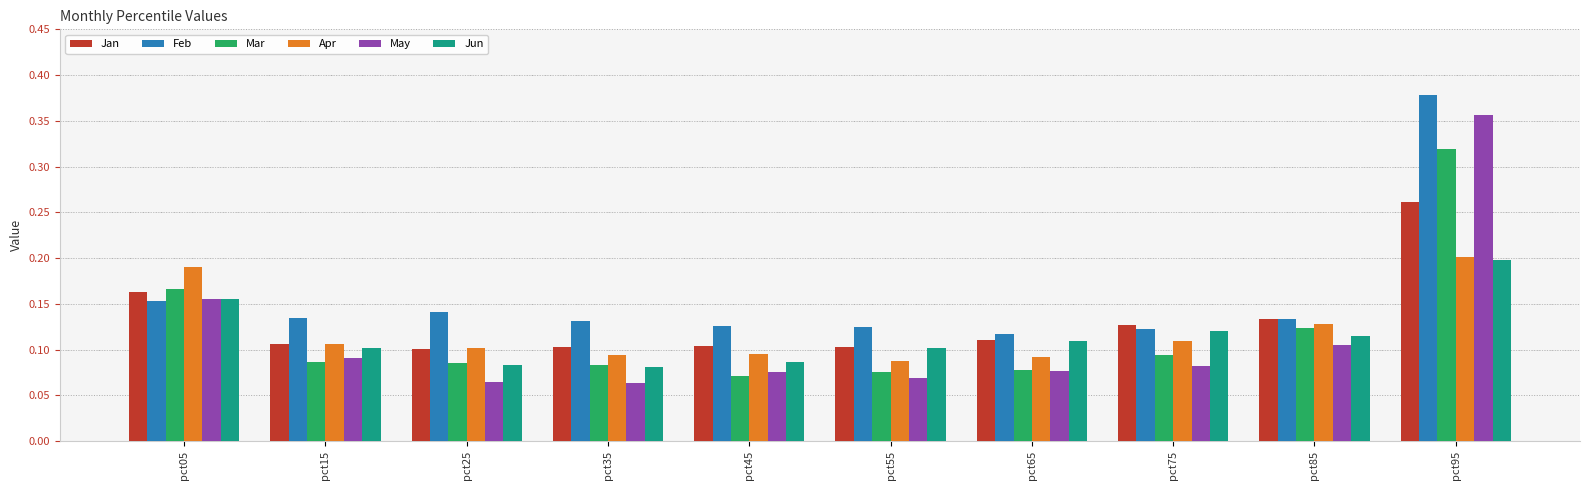

What is the total value across all series at pct05?

1.0